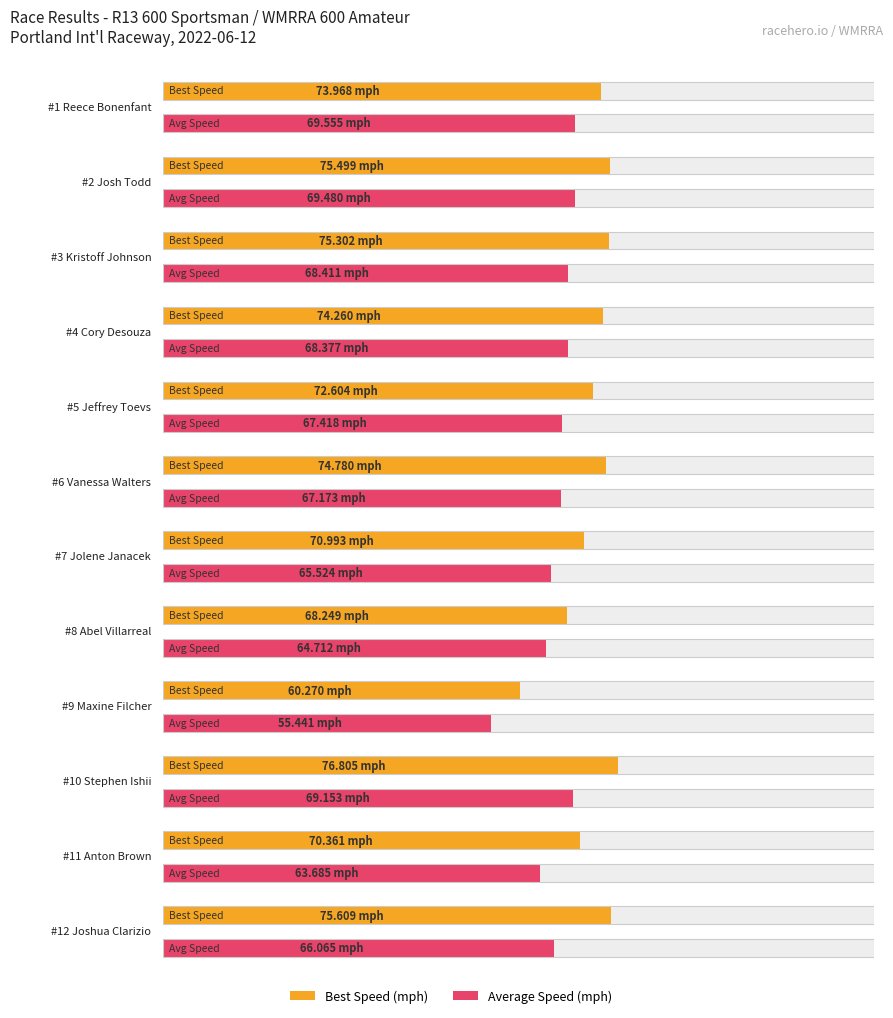

Between Reece Bonenfant and Anton Brown, which series saw the biggest shift?

Average Speed